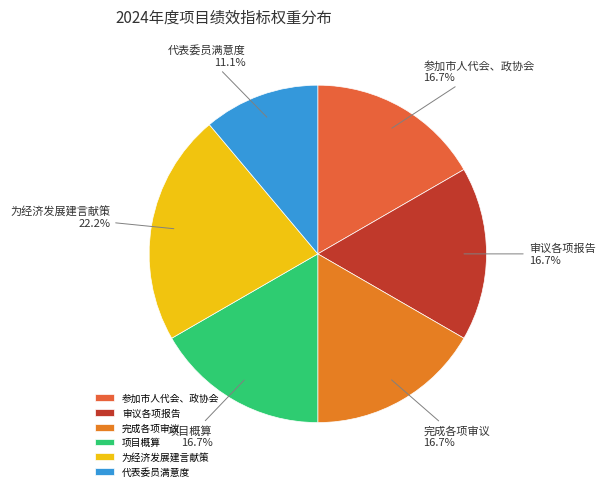

Does any single category account for the majority?

No